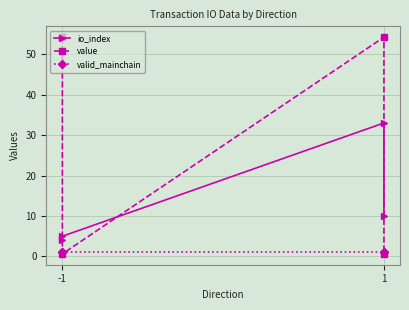

True or false: valid_mainchain has a value of 1.0 at -1.

True